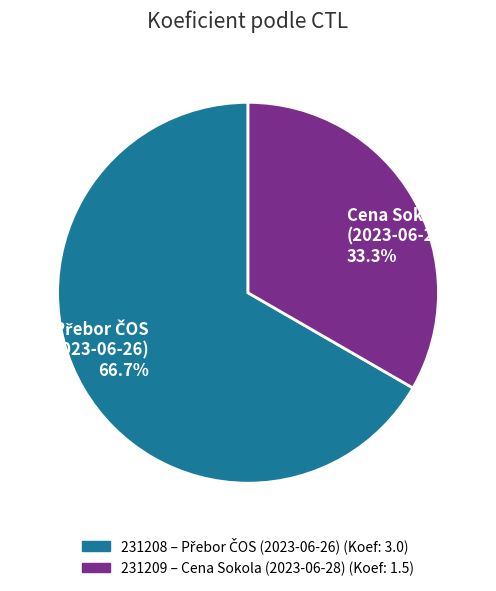

What is the smallest slice in the pie chart?

Cena Sokola (2023-06-28)